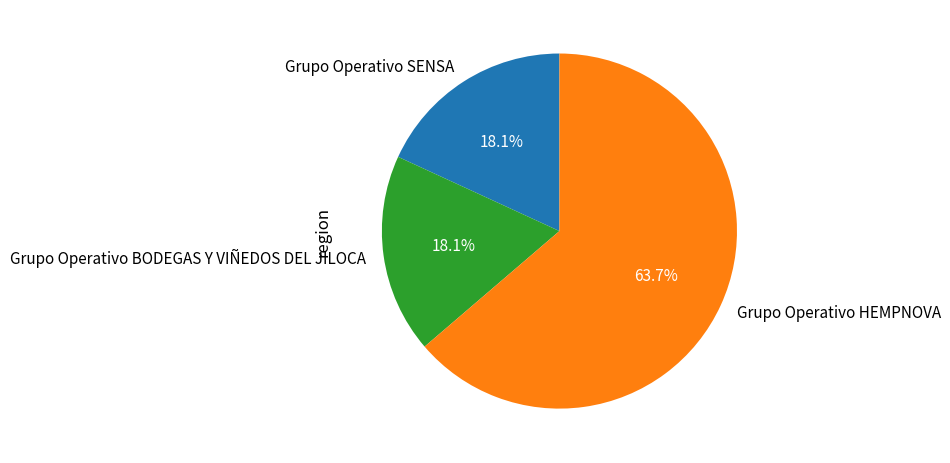

Count the number of slices in the pie.

3